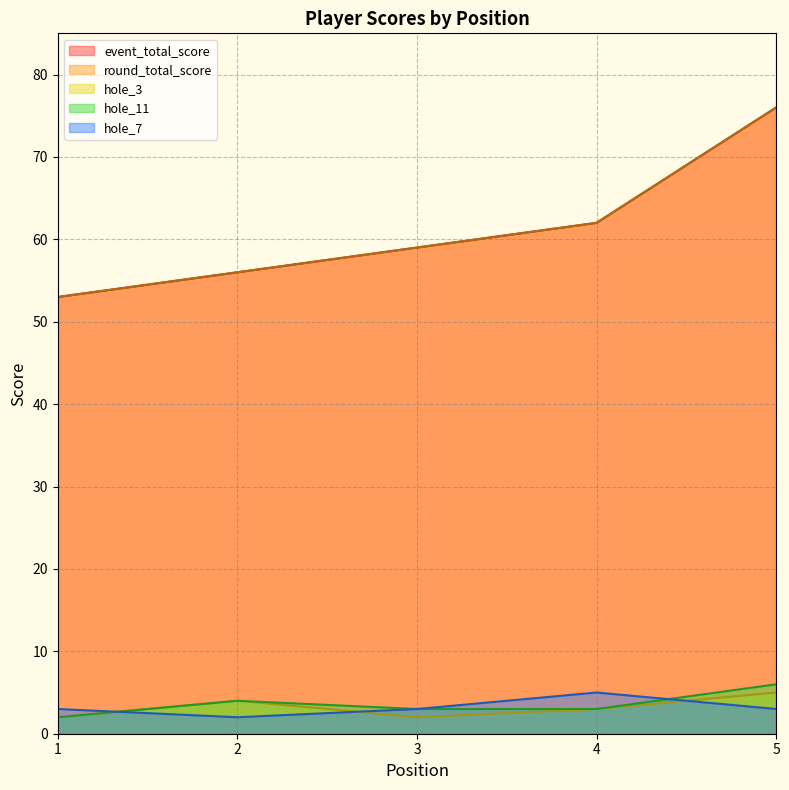

What is the smallest value displayed?

2